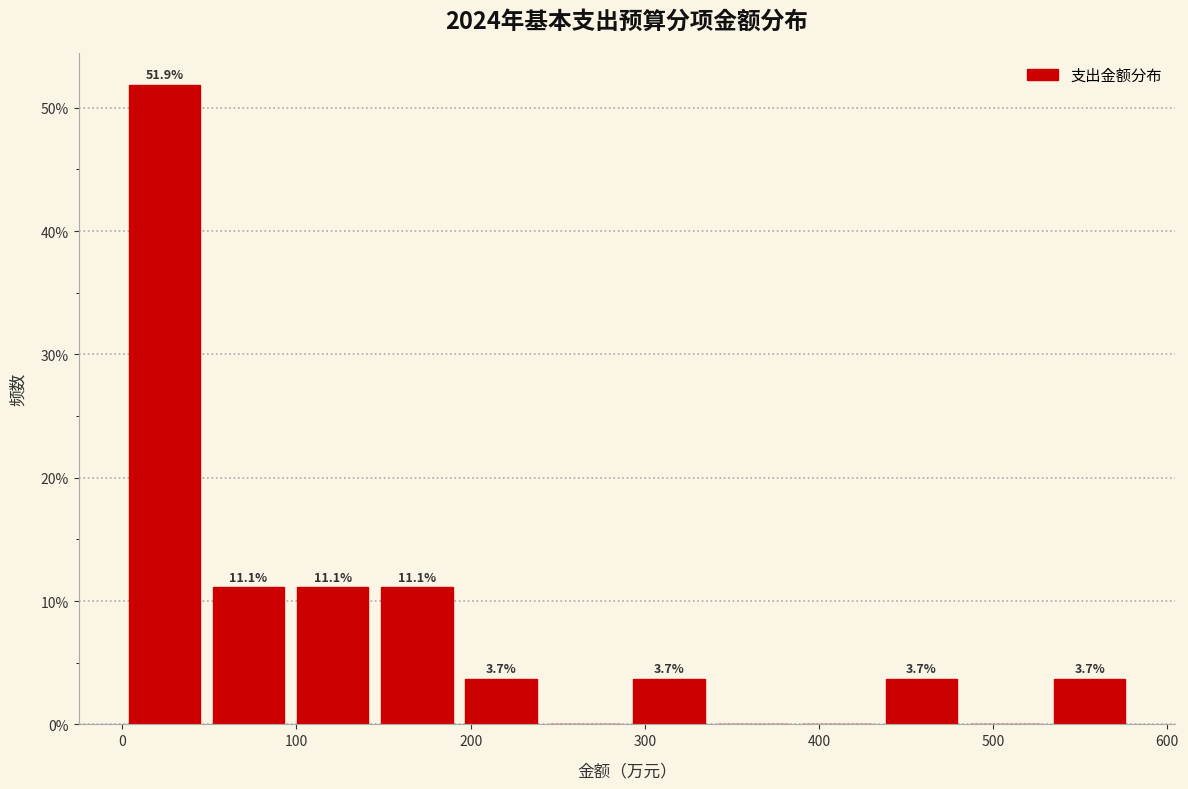

Which range on the x-axis has the tallest bar?

0 to 50